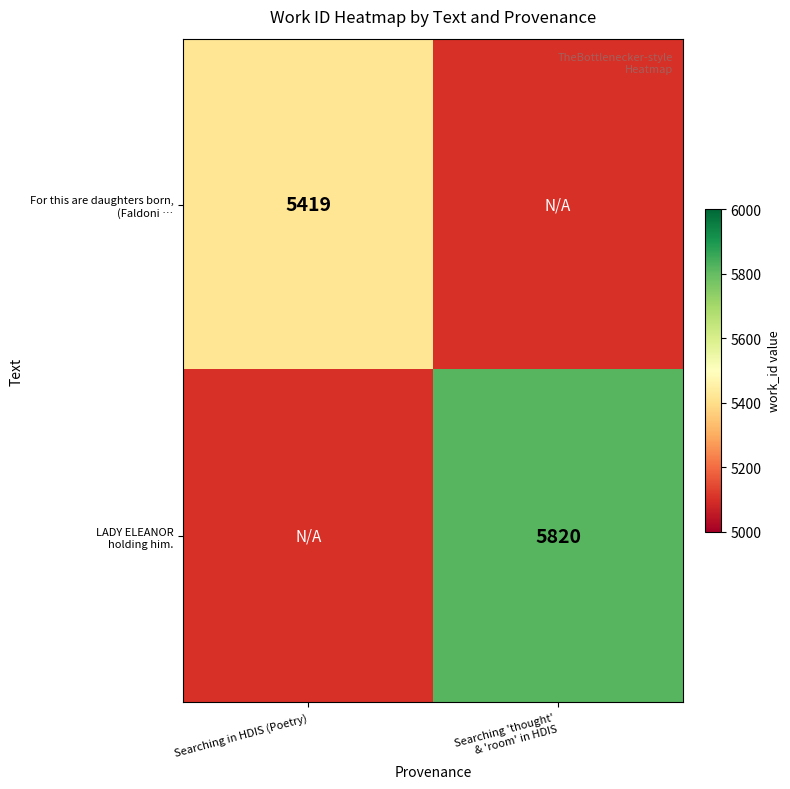

Between Searching 'thought'
& 'room' in HDIS and Searching in HDIS (Poetry), which is larger?

Searching in HDIS (Poetry)